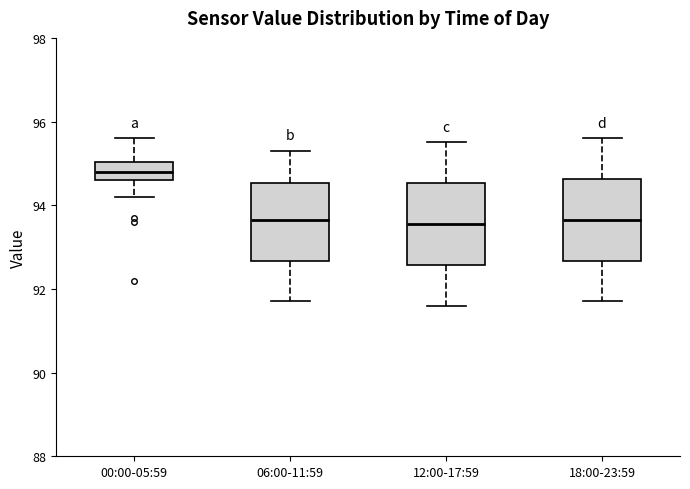

Where does the median line of the box for 06:00-11:59 sit on the y-axis? The values are not printed on the chart, so give them approximately, as read against the axis.

93.6